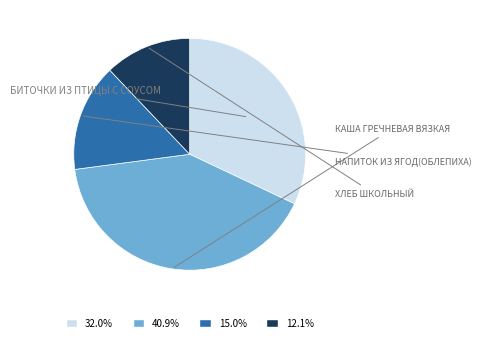

Is there a majority slice in this chart?

No